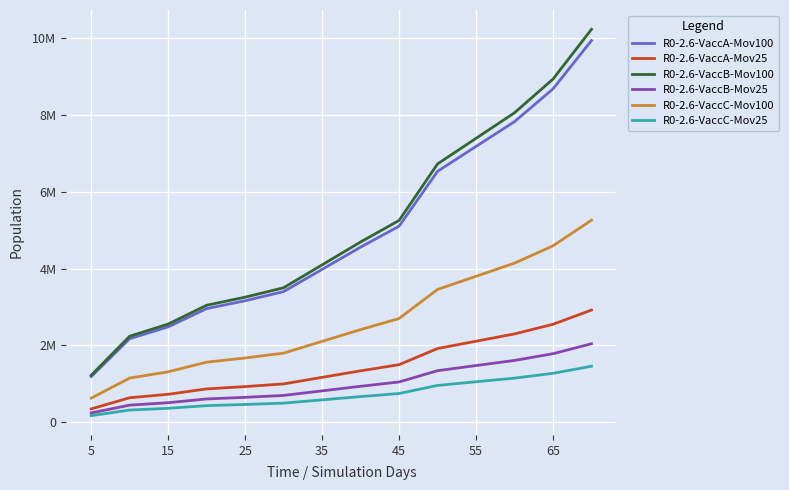

Which series has the largest range (max minus min)?

R0-2.6-VaccB-Mov100